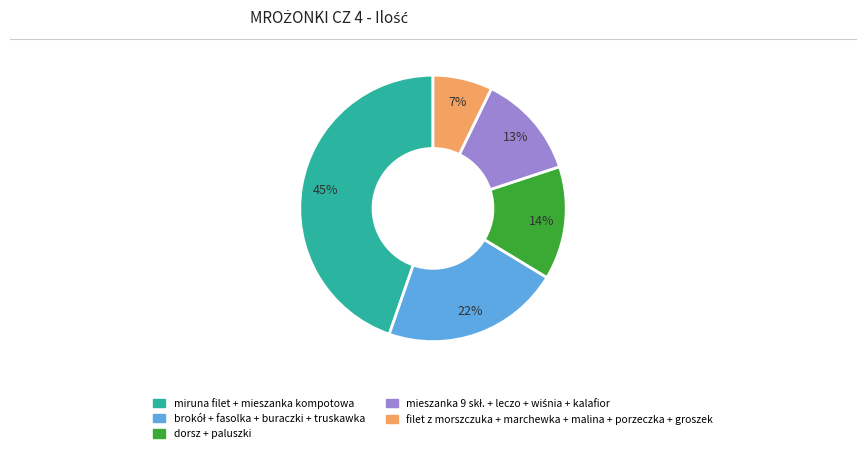

Is there a majority slice in this chart?

No